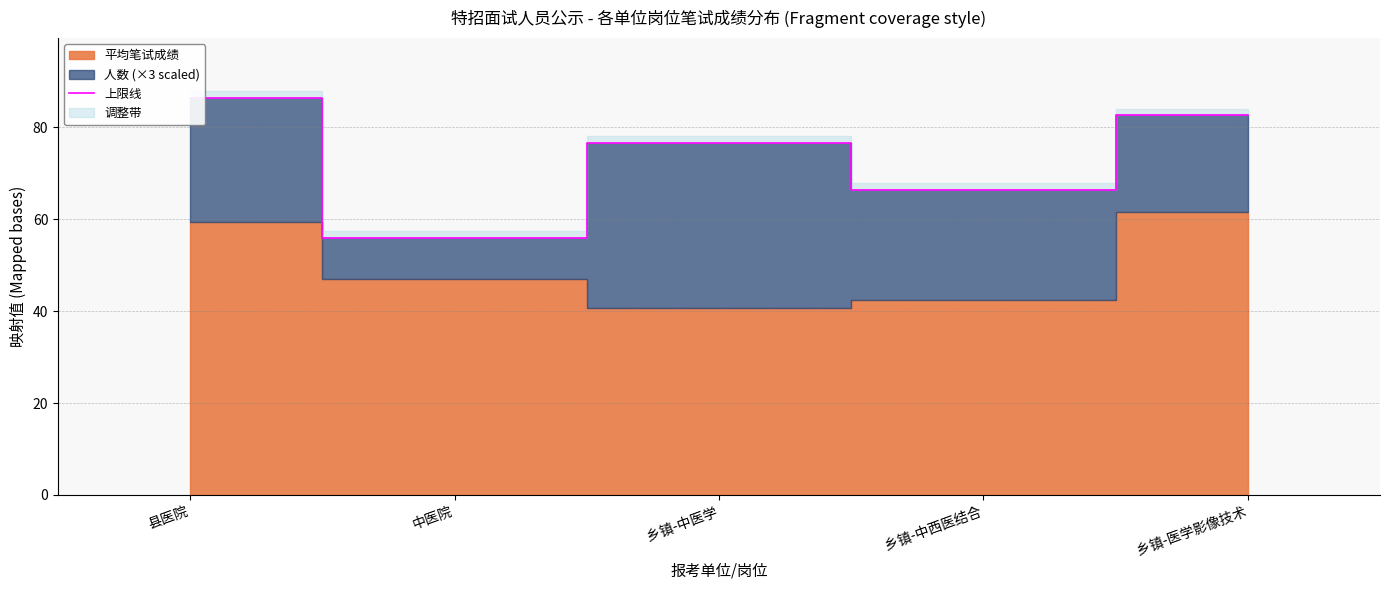

Rank the categories by value from highest to lowest.

县医院, 乡镇-医学影像技术, 乡镇-中医学, 乡镇-中西医结合, 中医院